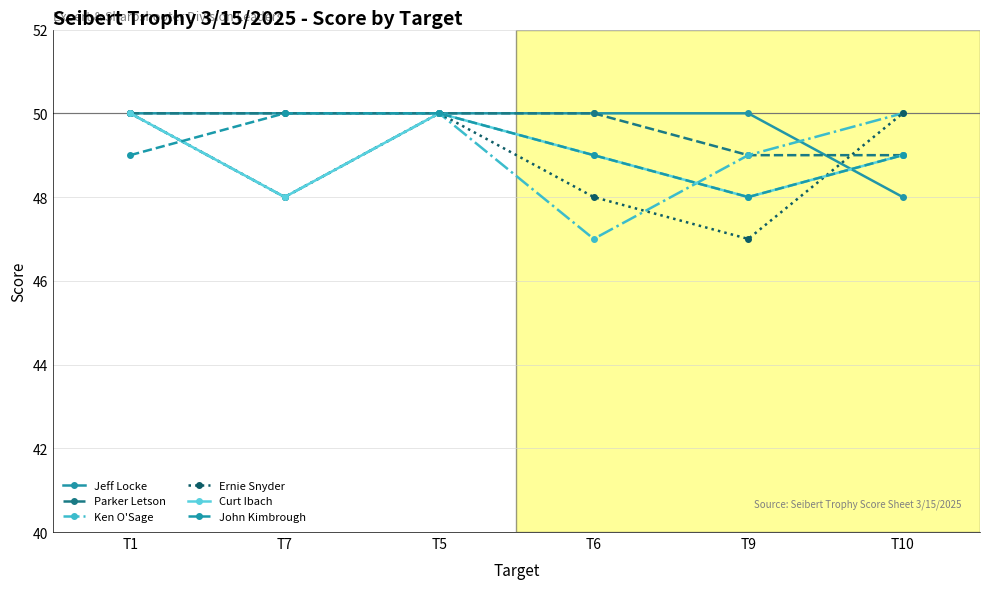

Which series ends up on top after the final intersection of Ken O'Sage and Curt Ibach?

Ken O'Sage